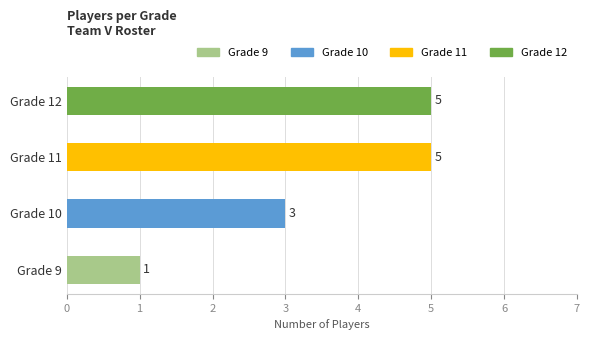

Reading bottom to top, transcribe all the data shown in this chart.

Grade 9=1	Grade 10=3	Grade 11=5	Grade 12=5